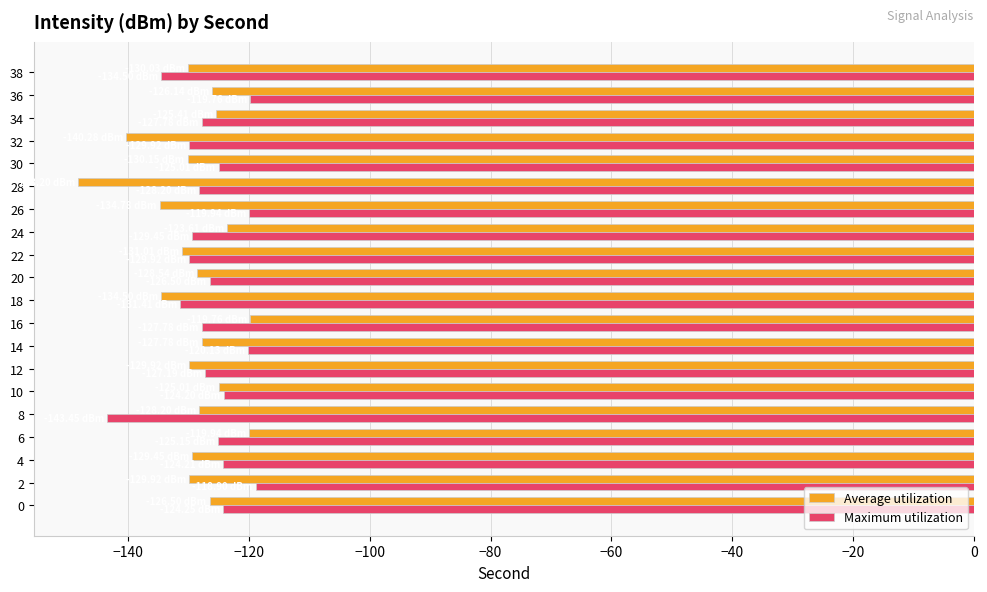

At 2, list the series in order from largest to smallest.

Maximum utilization, Average utilization